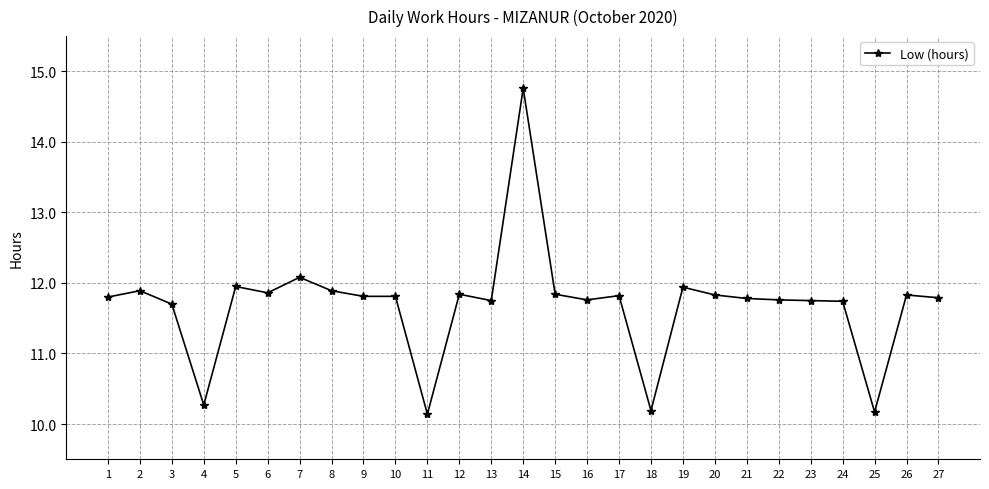

Approximately how many times larger is the value at 20 compared to 25?

1.2